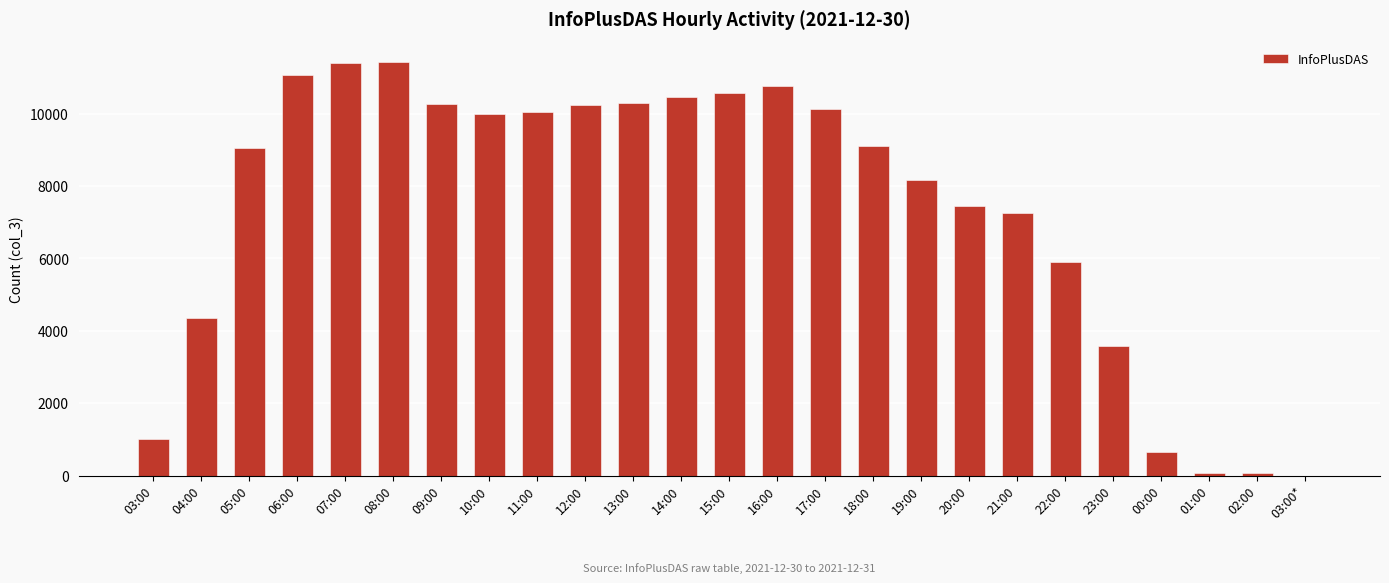

The value at 03:00 is 1018. True or false?

True